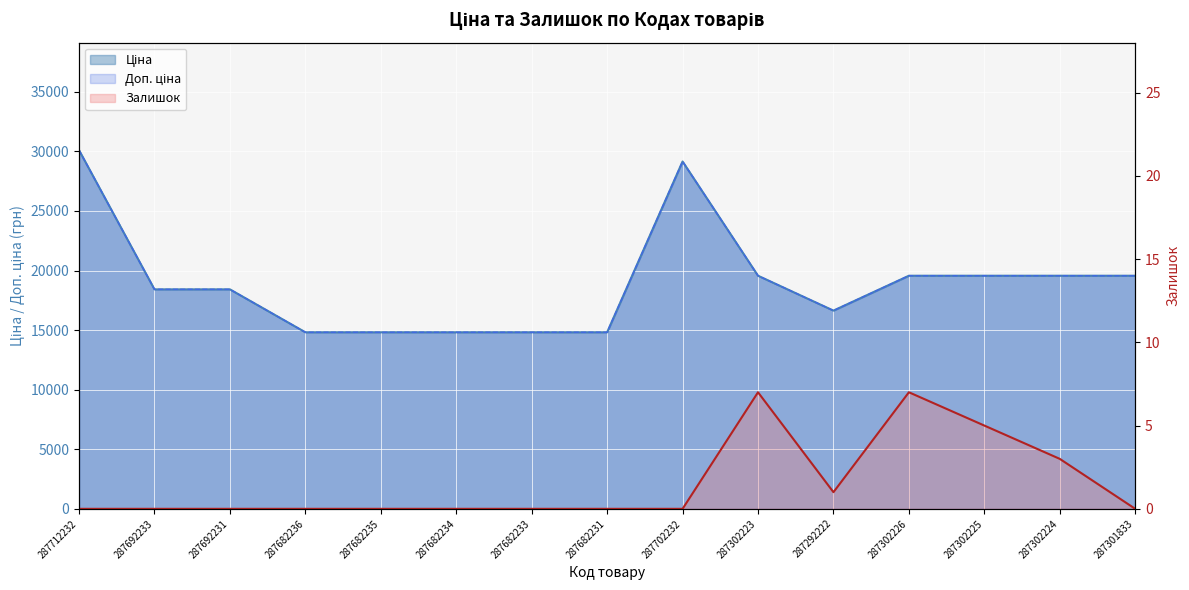

Which series changed the most between 287682234 and 287302223?

Ціна